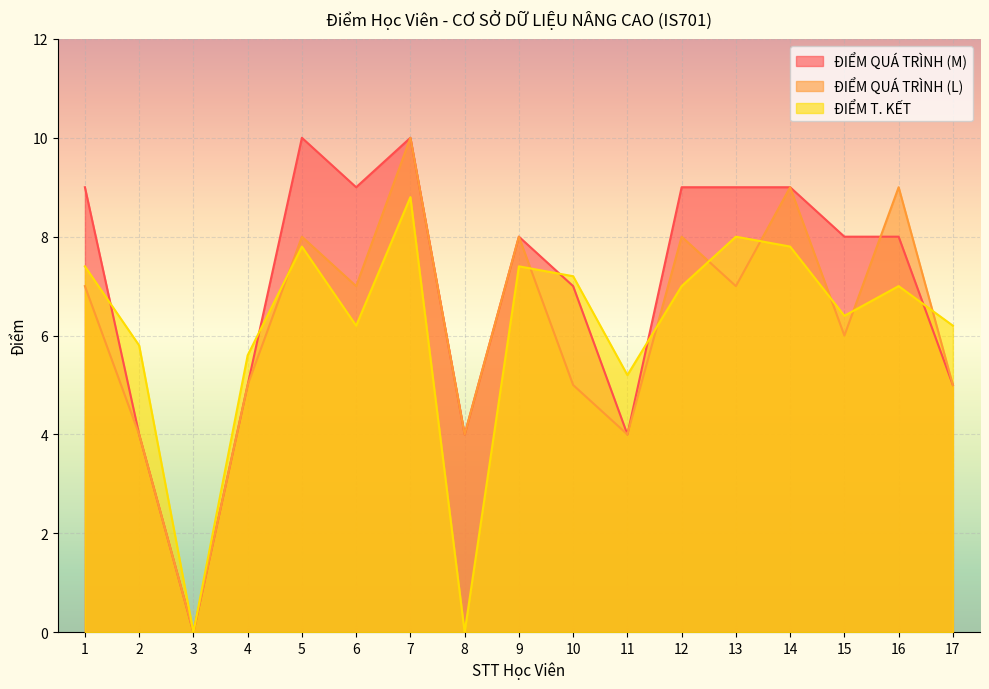

What is the sum of the ĐIỂM QUÁ TRÌNH (L) values at 9 and 4?

13.0